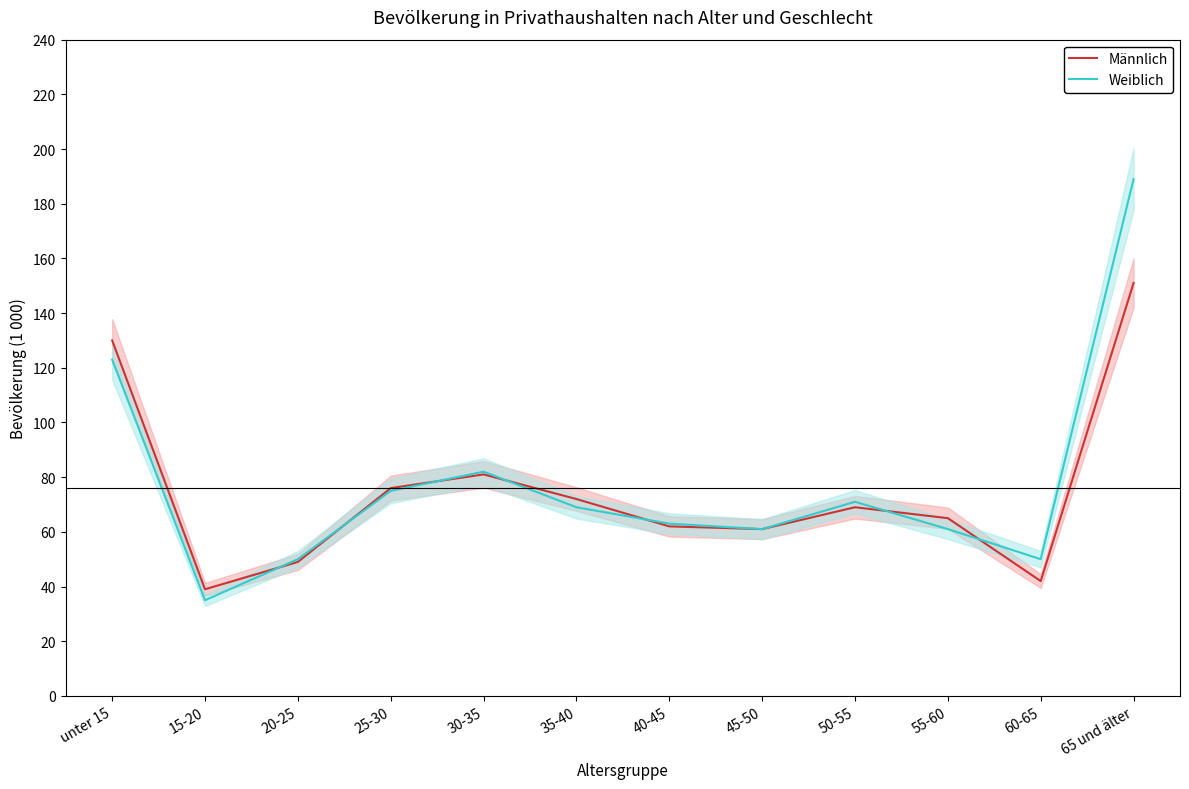

What position from the left is 25-30?

4